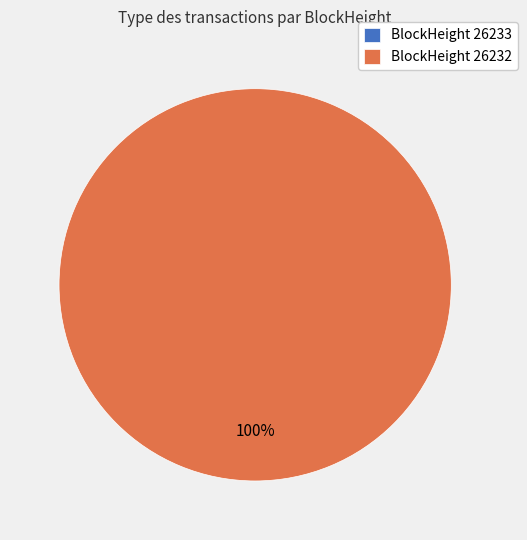

How many slices are in this pie chart?

2